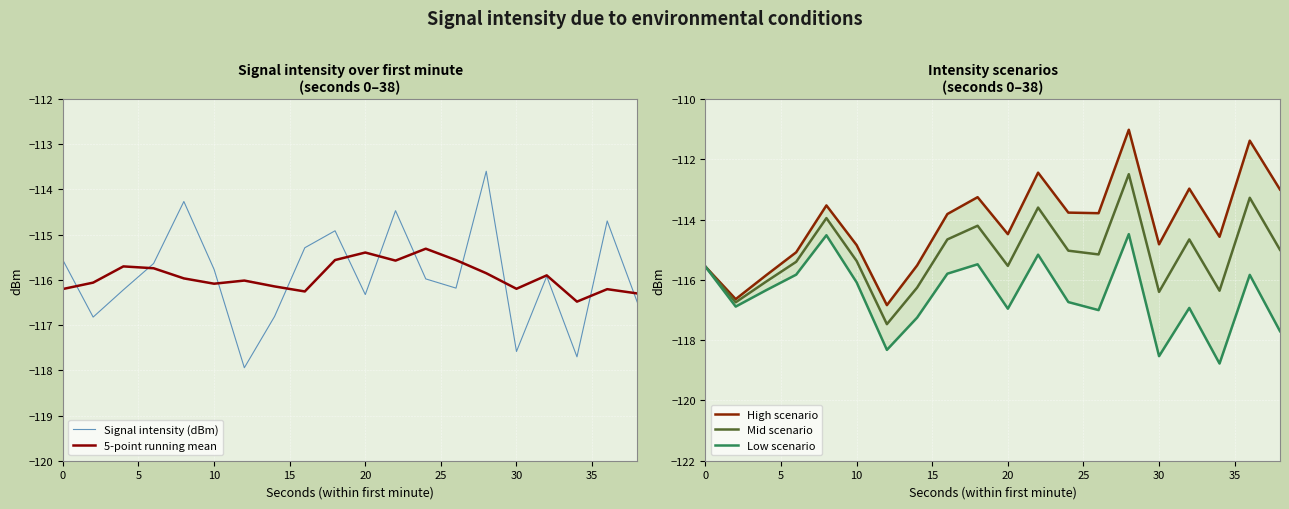

Rank the series by their maximum value, from highest to lowest.

High scenario, Mid scenario, Signal intensity (dBm), Low scenario, 5-point running mean